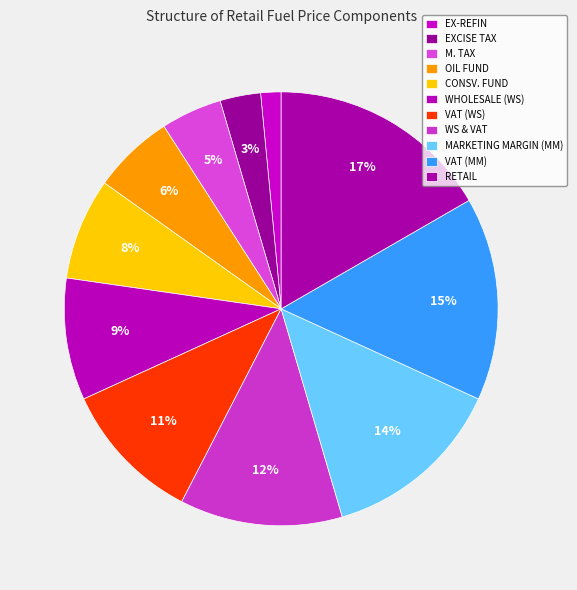

Between WS & VAT and CONSV. FUND, which is larger?

WS & VAT